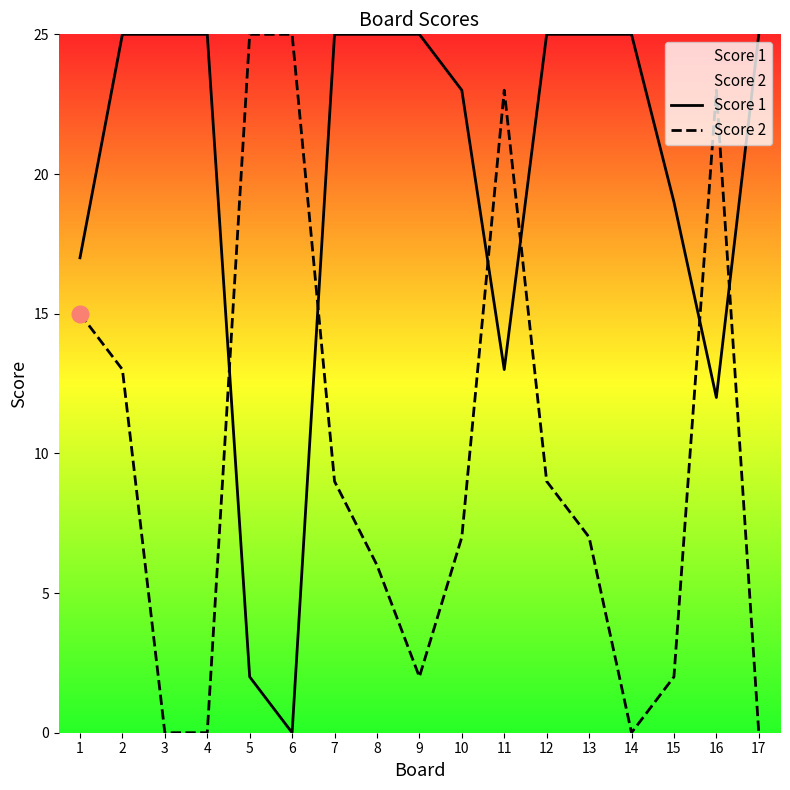

What is the value of the Score 2 point at the 13th from the left?

7